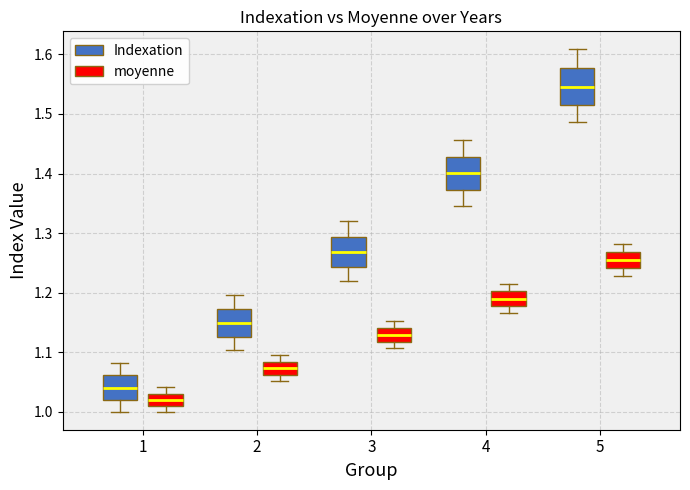

Where is the upper edge of the box for 4 (Indexation) on the y-axis? The values are not printed on the chart, so give them approximately, as read against the axis.

1.43